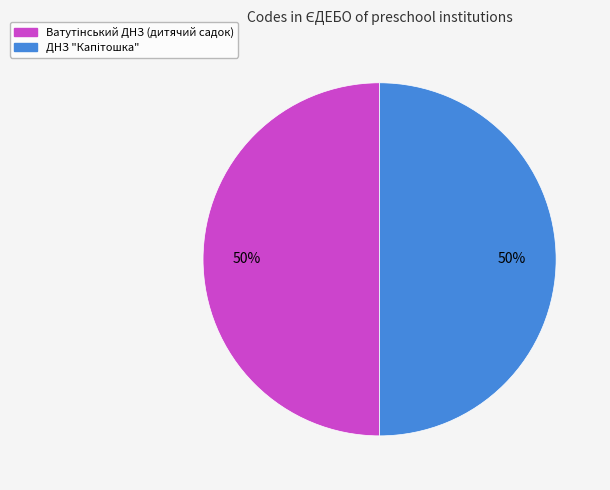

How many slices are in this pie chart?

2